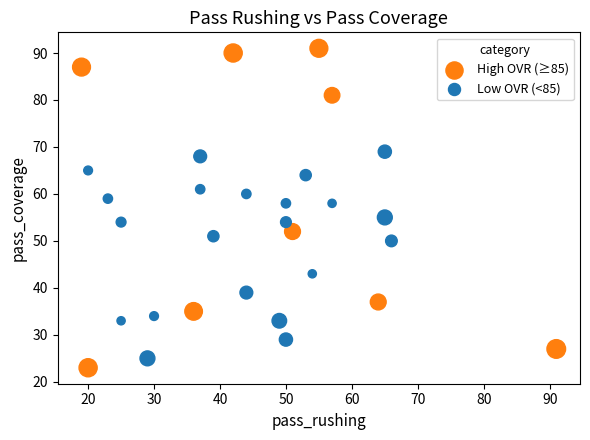

Which series contains the highest Y value?

High OVR (≥85)